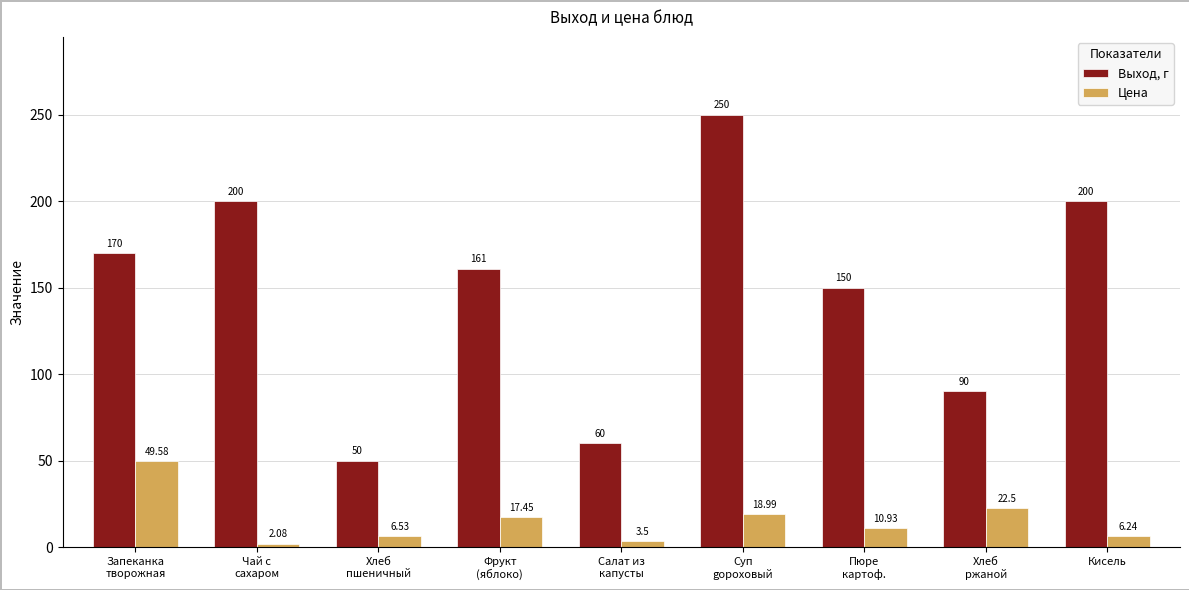

At which category is the sum across all series the highest?

Суп
gороховый